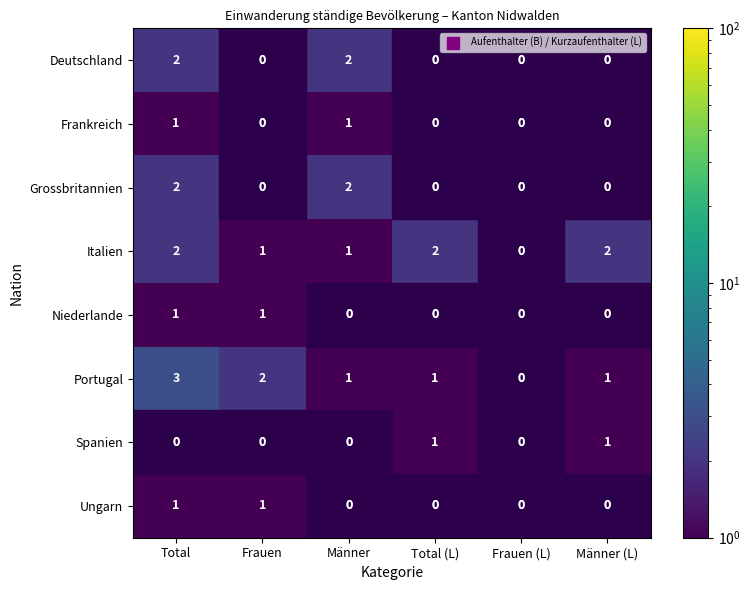

At which label is Frankreich closest to 1?

Total